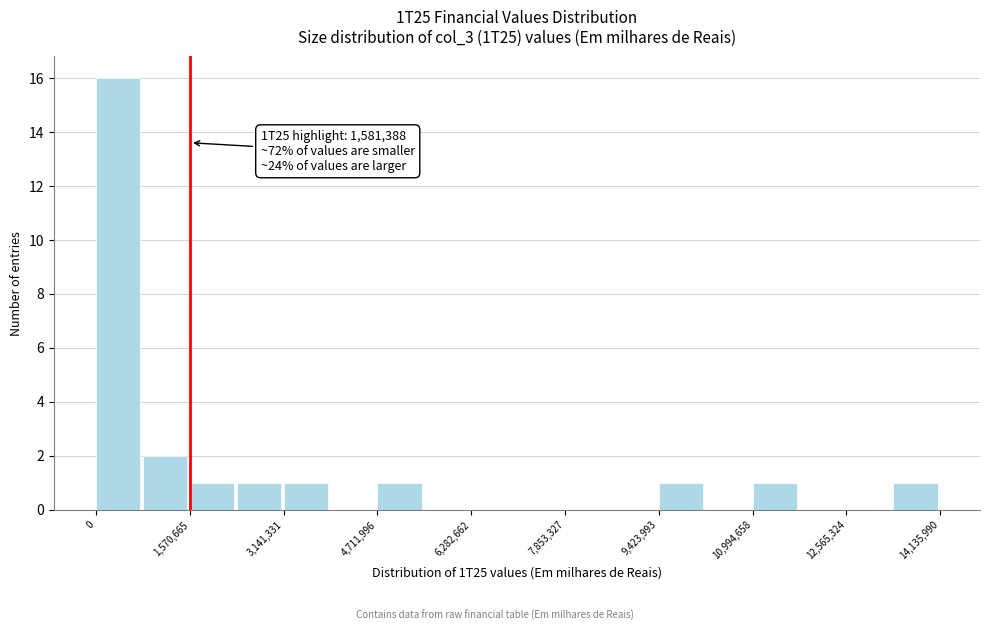

Read against the x-axis, roughly where is the centre of the tallest bar?

400000